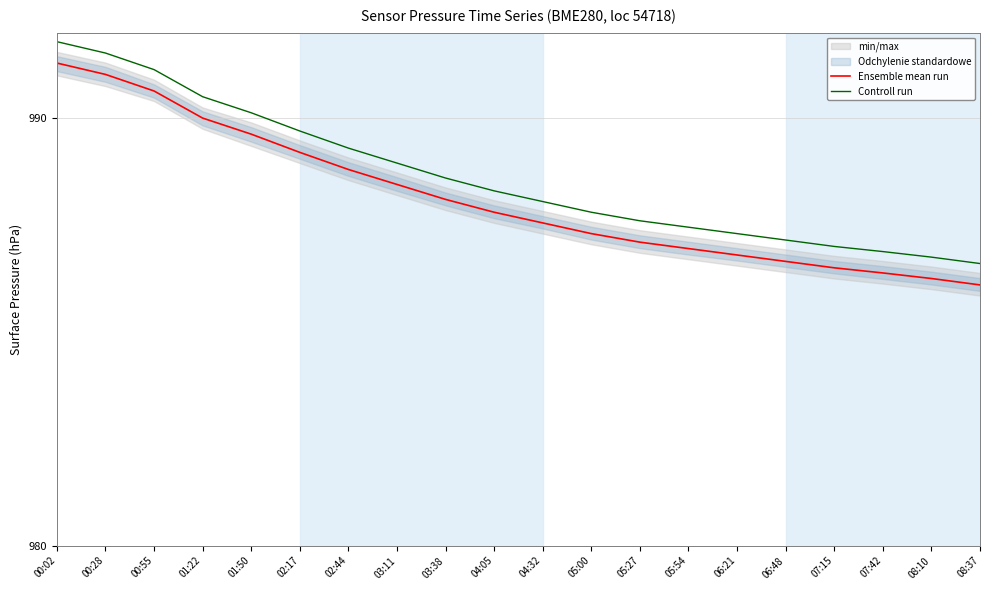

Reading left to right, extract all data points from this chart.

Ensemble mean run: 991.3	991.0	990.6	990.0	989.6	989.2	988.8	988.5	988.1	987.8	987.5	987.3	987.1	987.0	986.8	986.6	986.5	986.4	986.2	986.1
Controll run: 991.8	991.5	991.1	990.5	990.1	989.7	989.3	989.0	988.6	988.3	988.0	987.8	987.6	987.5	987.3	987.1	987.0	986.9	986.8	986.6